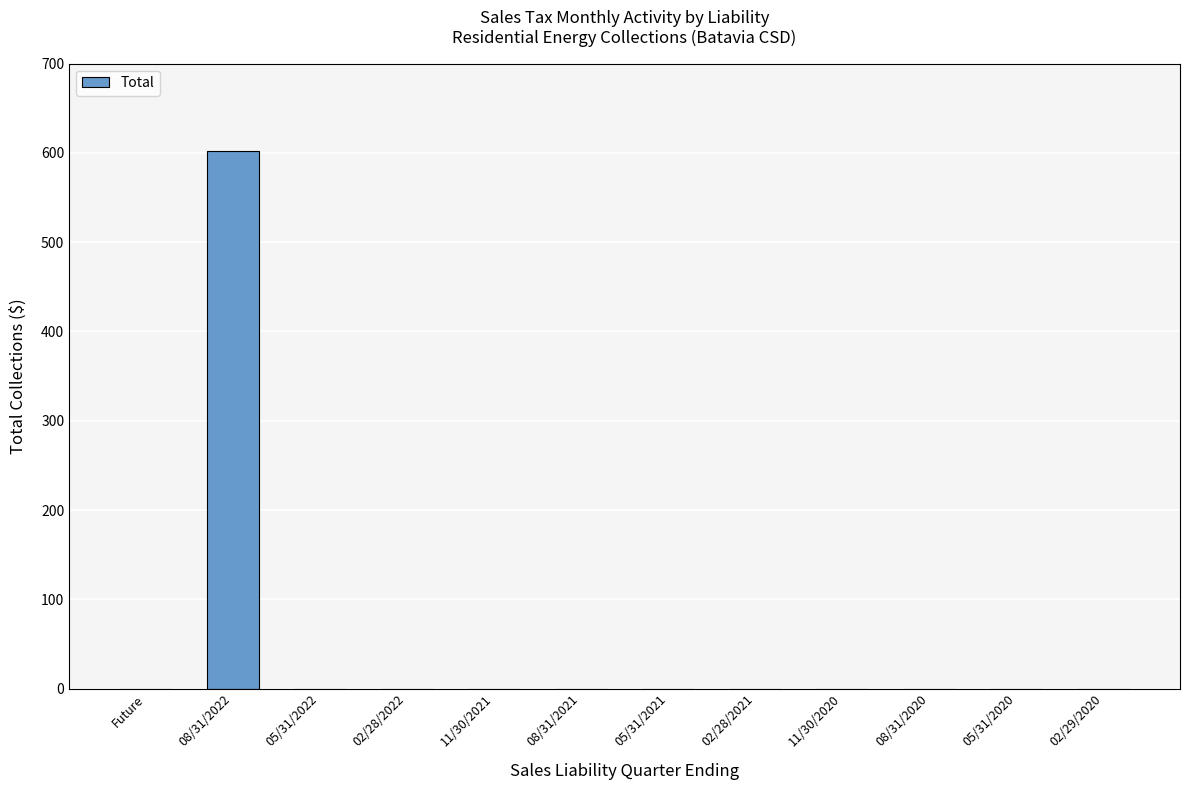

What is the greatest value displayed?

601.8